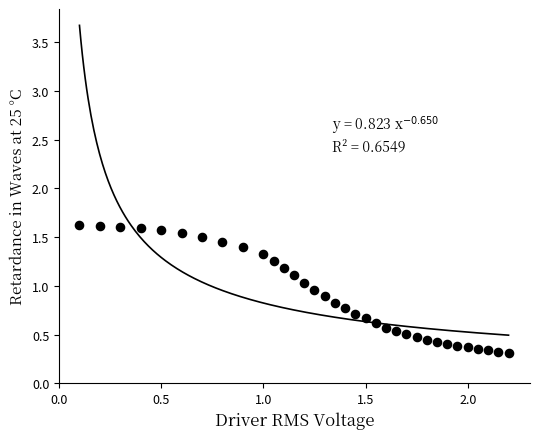

What is the range of X values (max minus min)?

2.1